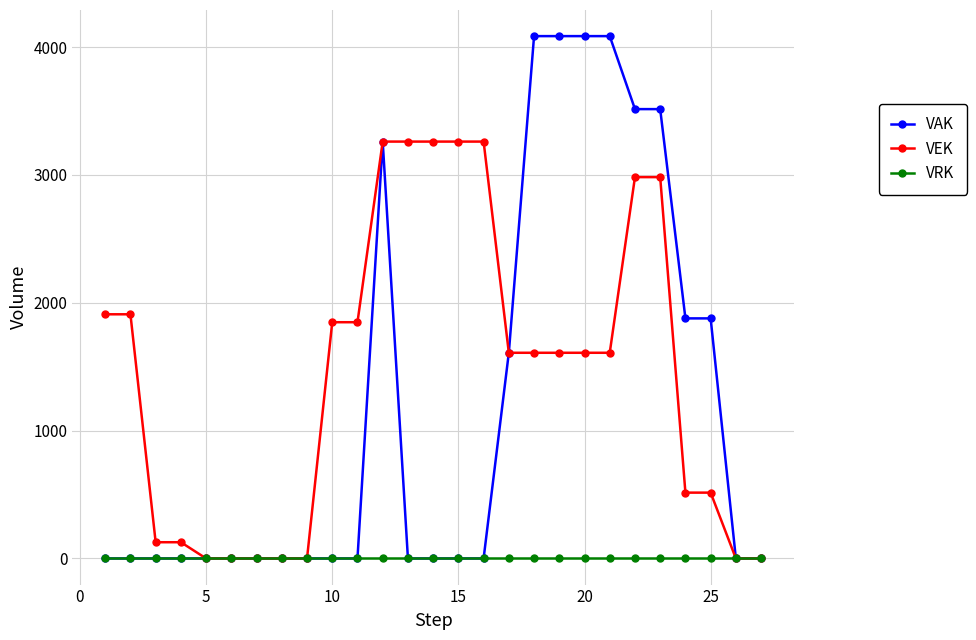

Which series has the largest range (max minus min)?

VAK